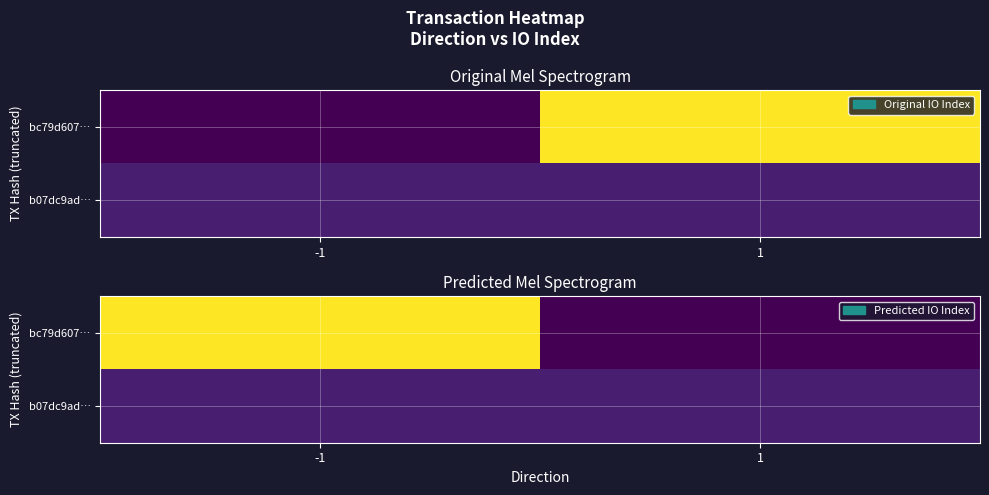

What is the greatest value displayed?

23